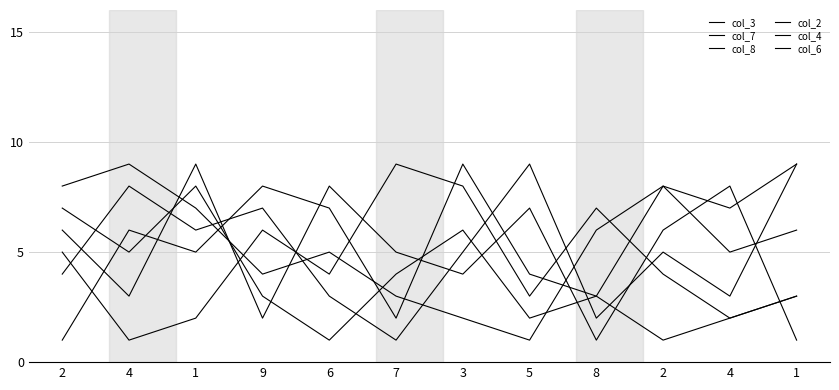

Does the chart display data point markers on the line(s)?

No